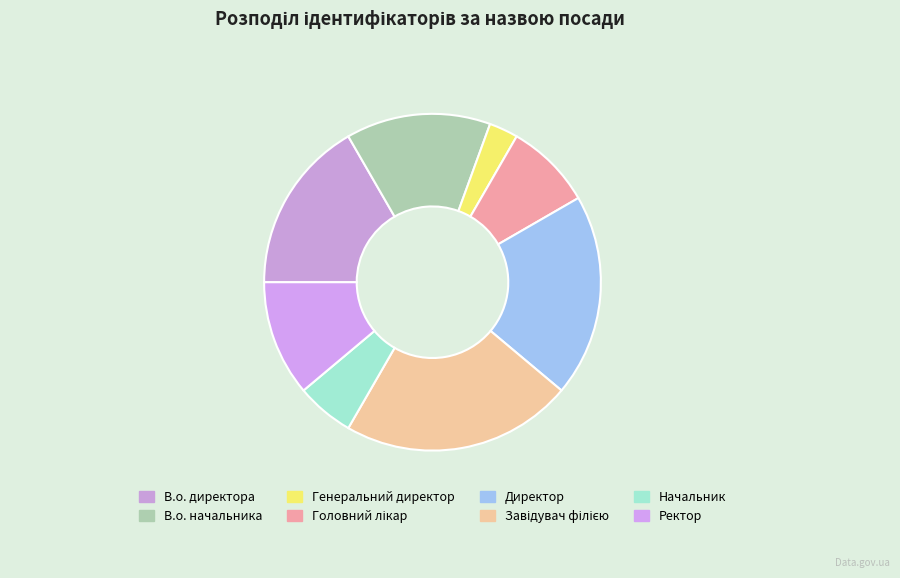

Is it true that Головний лікар is 8% of the pie?

True